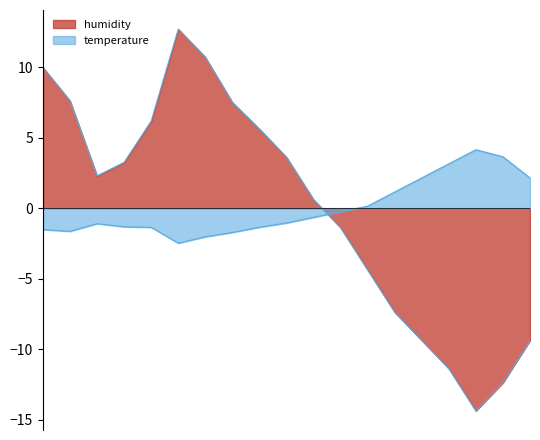

At how many categories does at least one series exceed -3?

19